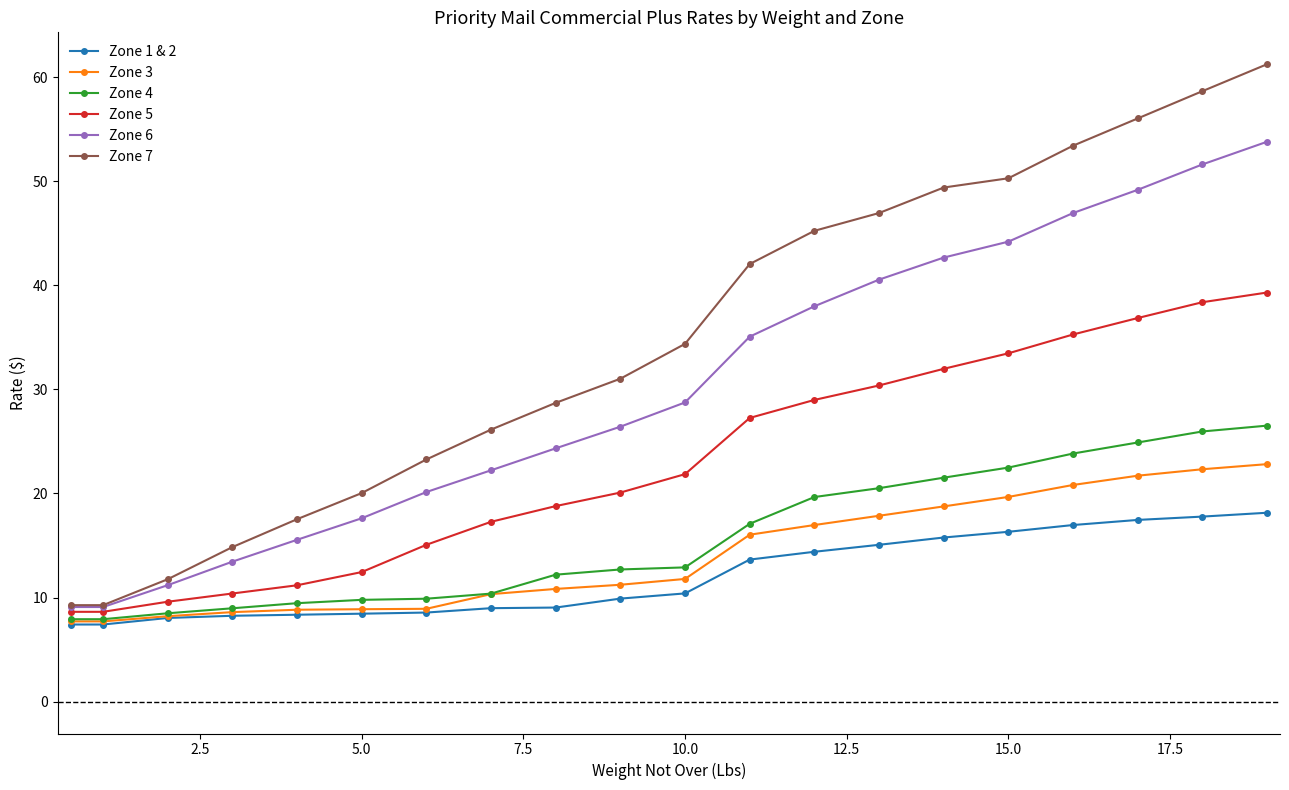

Which series has the widest spread of values?

Zone 7